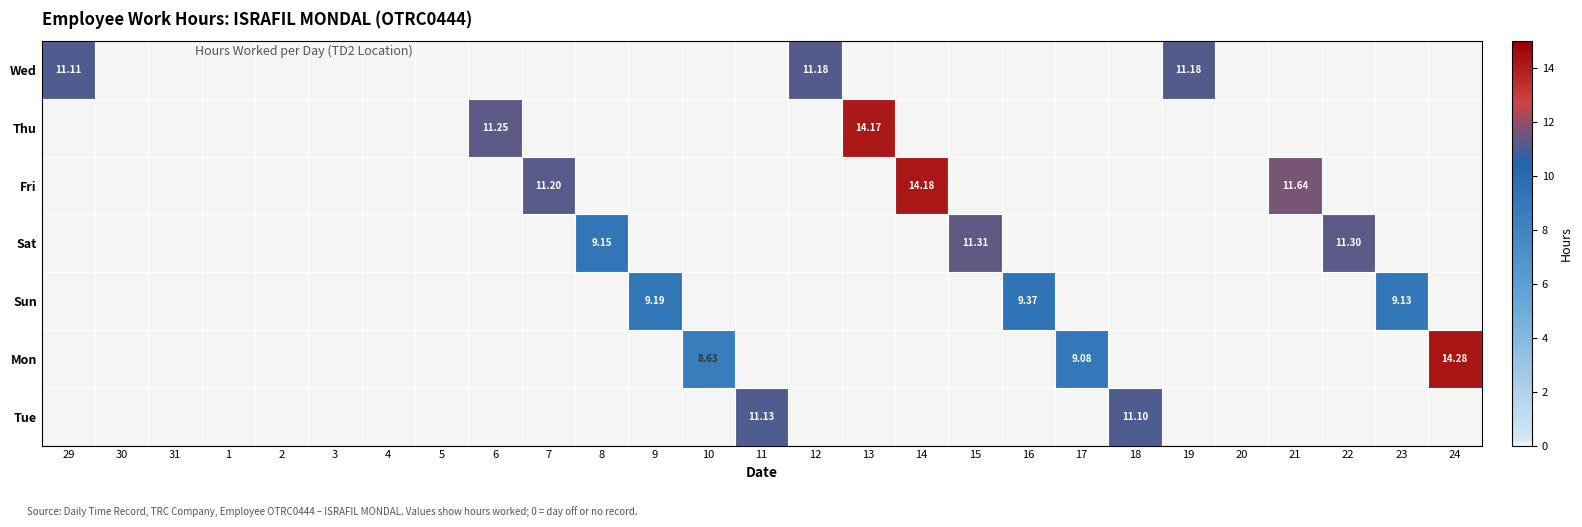

How many values in Wed are above zero?

3